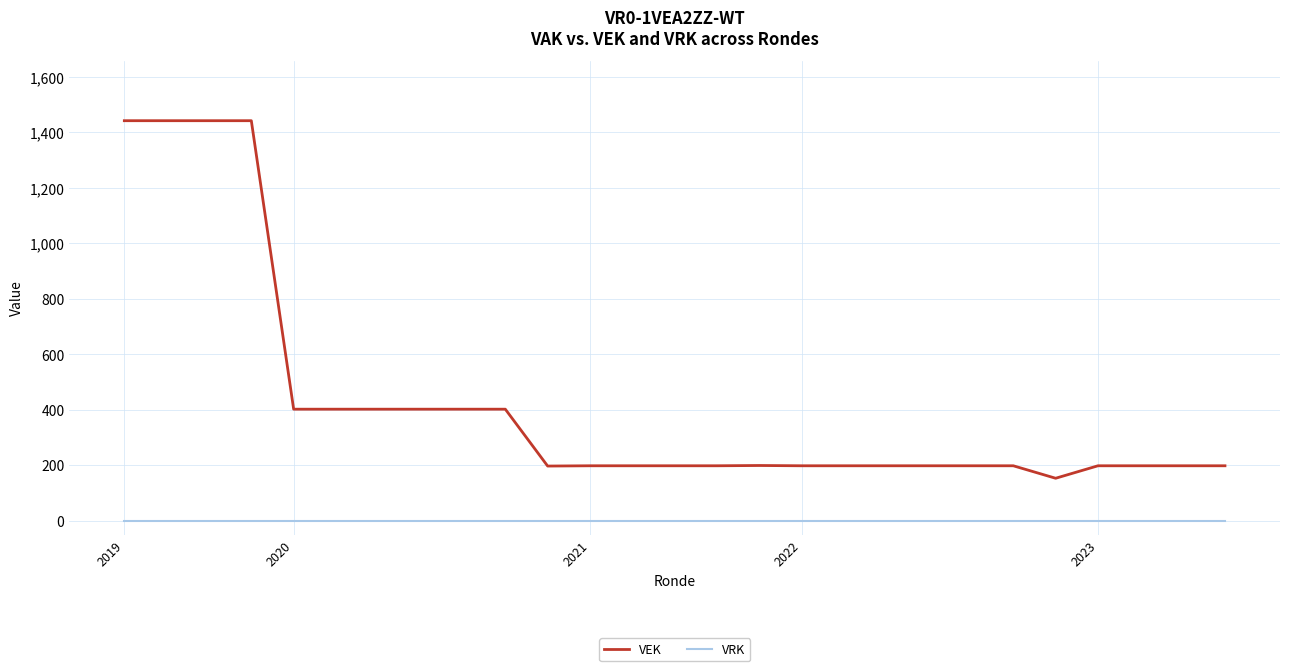

What is the greatest value displayed?

1442